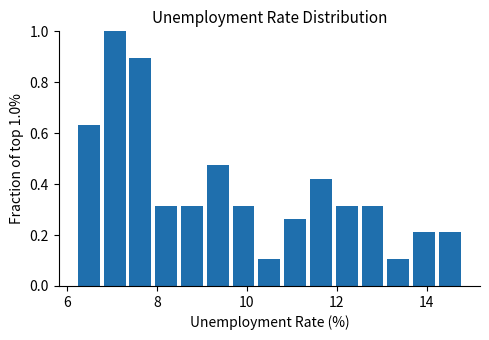

Around what value on the x-axis is the tallest bar? Give the approximate position of its centre, as read against the axis.

7.0